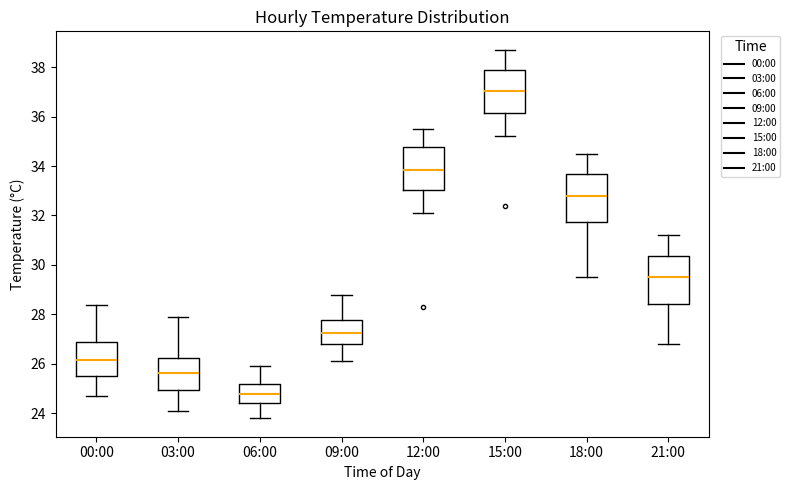

Where does the median line of the box for 12:00 sit on the y-axis? The values are not printed on the chart, so give them approximately, as read against the axis.

33.8